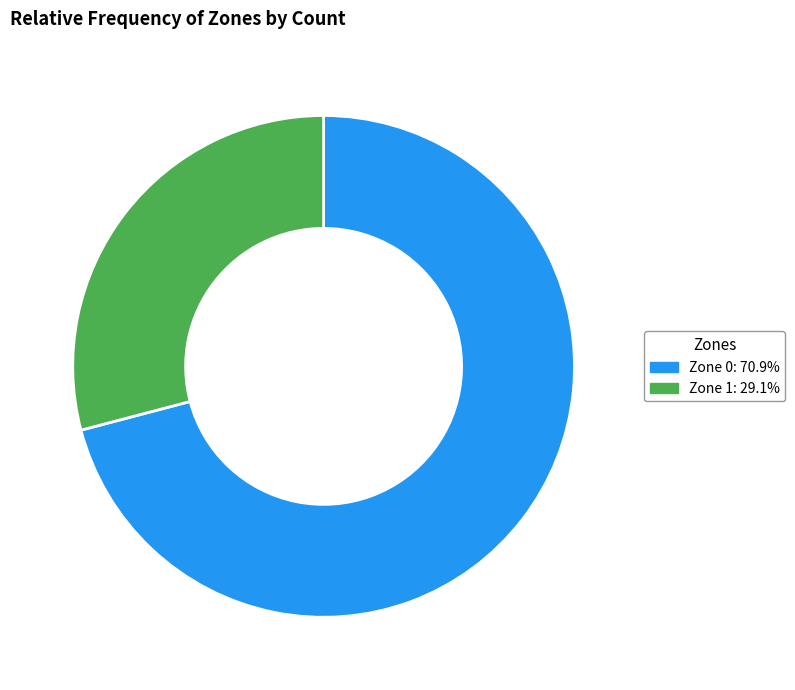

Is there a majority slice in this chart?

Yes